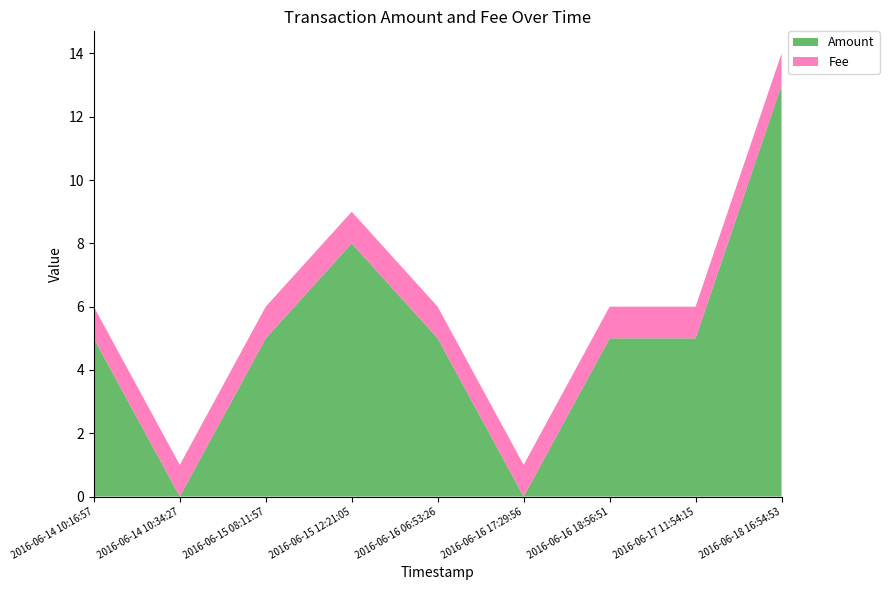

Reading left to right, extract all data points from this chart.

Amount: 2016-06-14 10:16:57=5	2016-06-14 10:34:27=0	2016-06-15 08:11:57=5	2016-06-15 12:21:05=8	2016-06-16 06:53:26=5	2016-06-16 17:29:56=0	2016-06-16 18:56:51=5	2016-06-17 11:54:15=5	2016-06-18 16:54:53=13
Fee: 2016-06-14 10:16:57=1	2016-06-14 10:34:27=1	2016-06-15 08:11:57=1	2016-06-15 12:21:05=1	2016-06-16 06:53:26=1	2016-06-16 17:29:56=1	2016-06-16 18:56:51=1	2016-06-17 11:54:15=1	2016-06-18 16:54:53=1